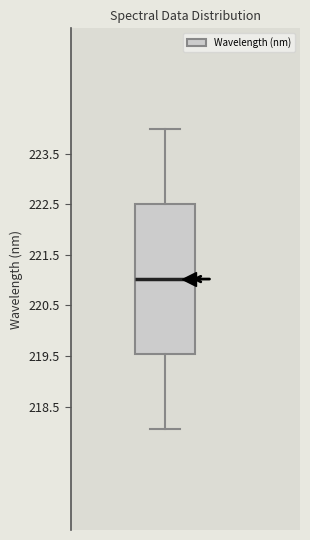

Transcribe this box plot: give where the median line is, the range the box spans, and where the two whiskers end, as read against the y-axis. The values are not printed on the chart, so give them approximately, as read against the axis.

median 221.0, box 219.5 to 222.5, whiskers 218.1 to 224.0